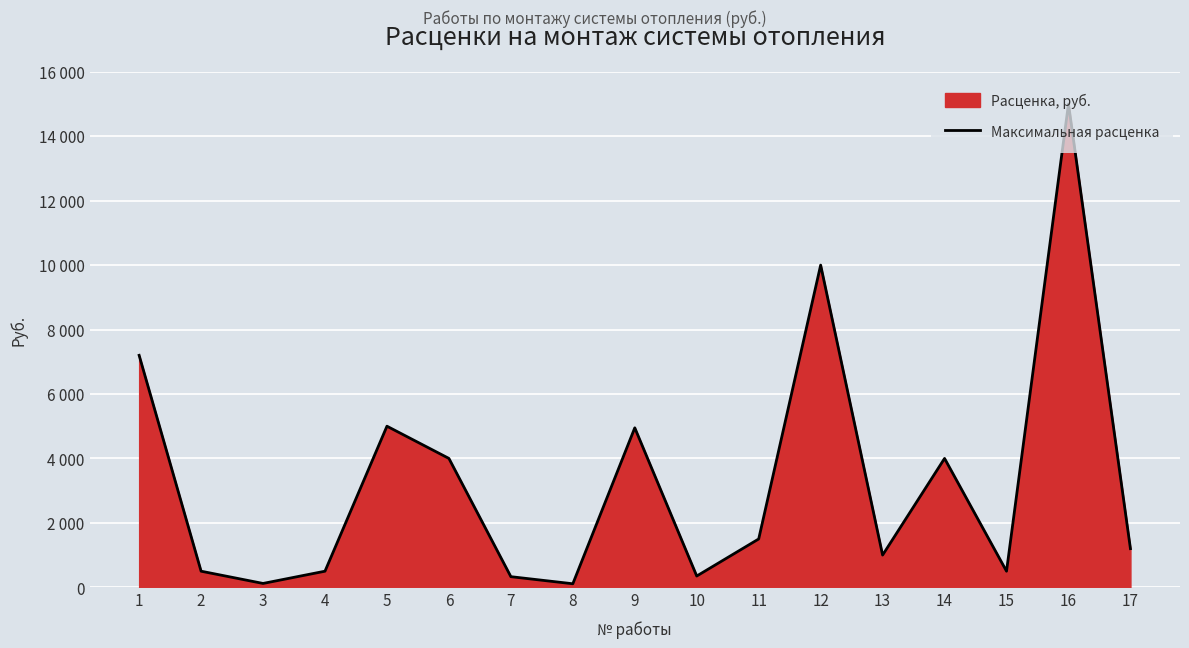

Rank the categories by value from highest to lowest.

16, 12, 1, 5, 9, 6, 14, 11, 17, 13, 2, 4, 15, 10, 7, 3, 8